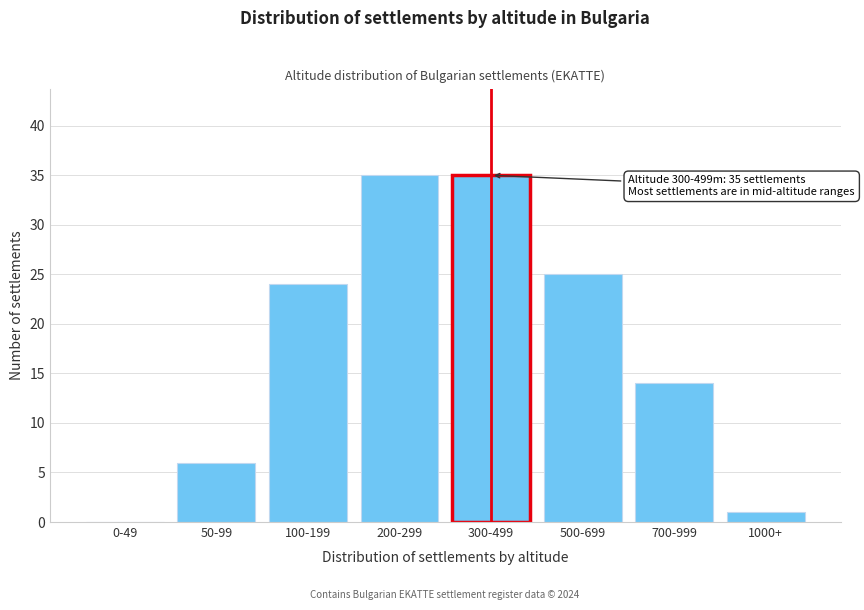

Reading left to right, extract all data points from this chart.

0-49=0	50-99=6	100-199=24	200-299=35	300-499=35	500-699=25	700-999=14	1000+=1